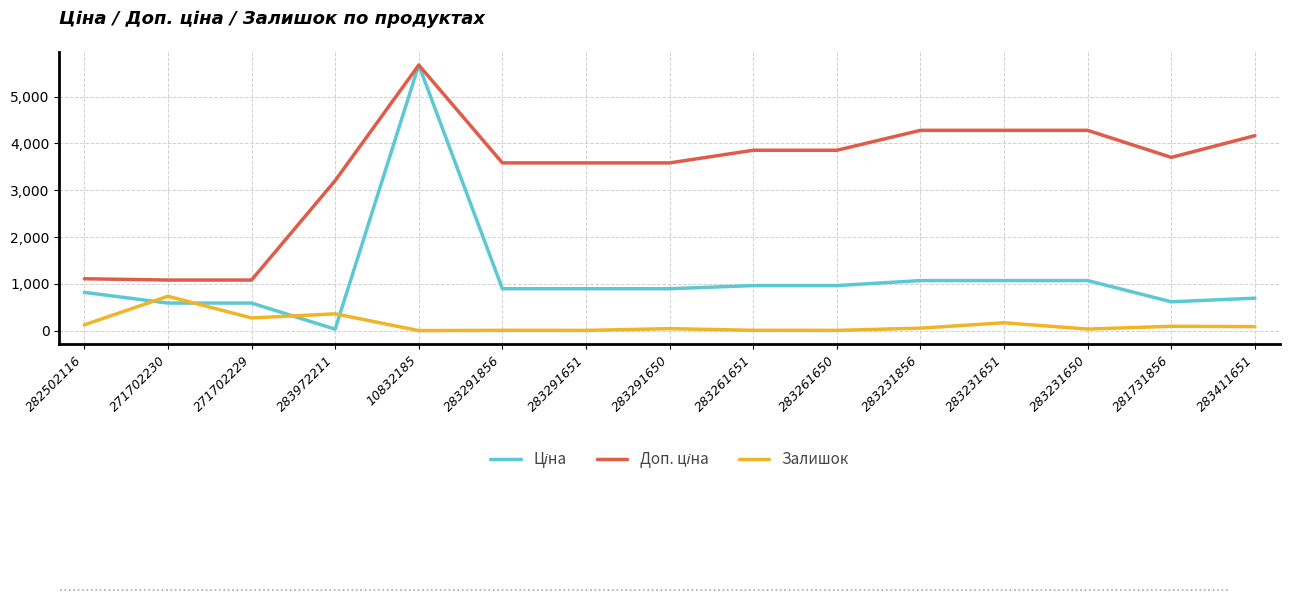

Is it true that Залишок equals 2.0 at 10832185?

True